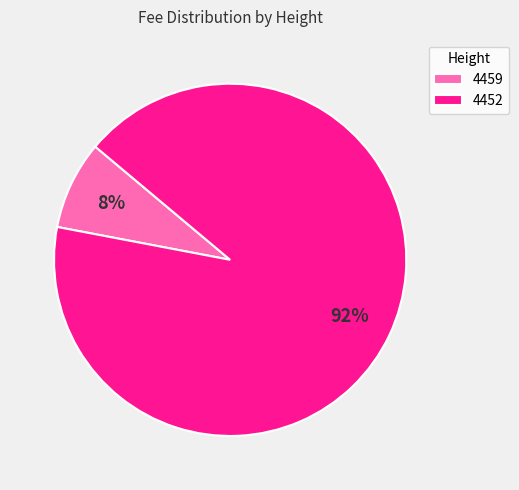

Does any single category account for the majority?

Yes